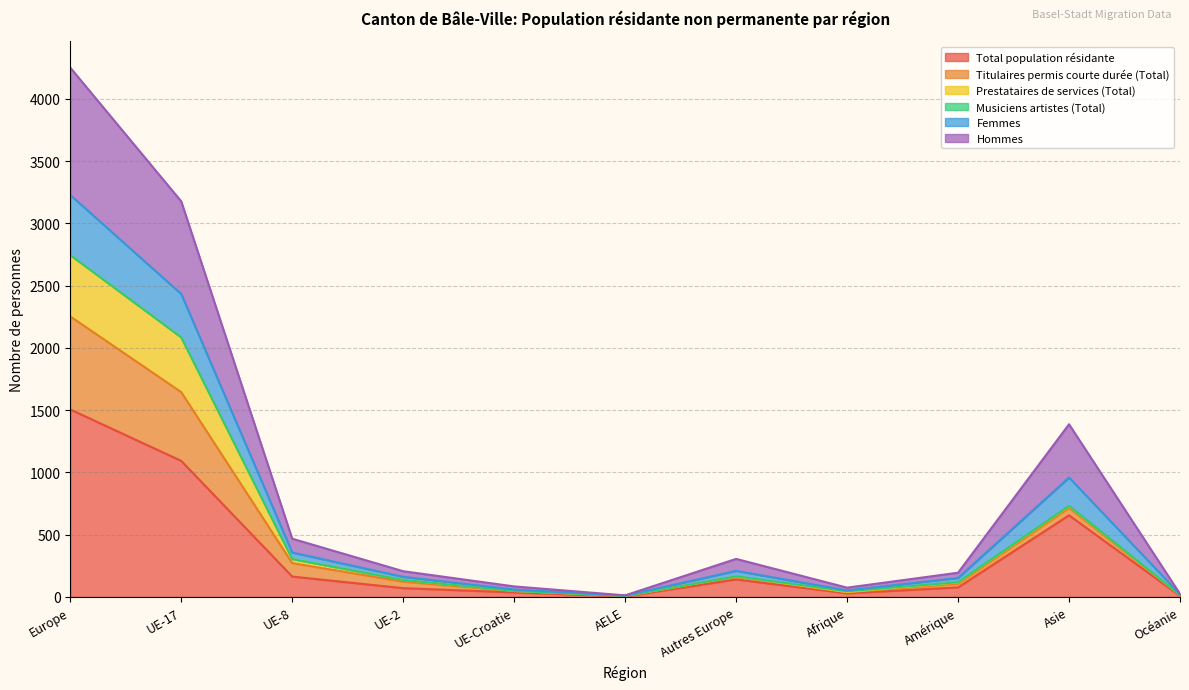

Does the chart have visible grid lines?

Yes